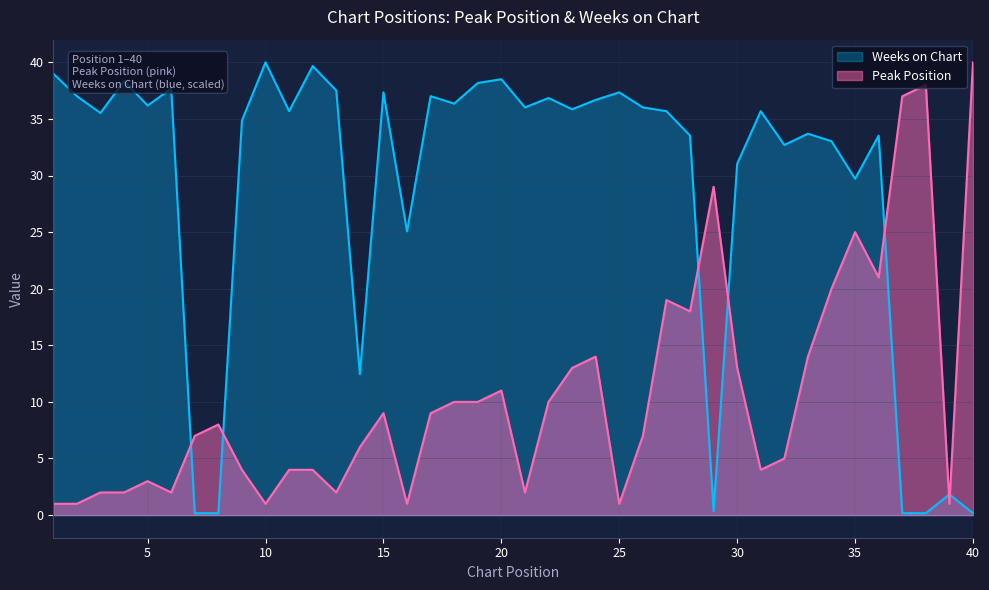

Reading left to right, list all the values displayed in this chart.

Peak Position: 1.0	1.0	2.0	2.0	3.0	2.0	7.0	8.0	4.0	1.0	4.0	4.0	2.0	6.0	9.0	1.0	9.0	10.0	10.0	11.0	2.0	10.0	13.0	14.0	1.0	7.0	19.0	18.0	29.0	13.0	4.0	5.0	14.0	20.0	25.0	21.0	37.0	38.0	1.0	40.0
Weeks on Chart: 39.0	37.0	35.5	38.3	36.2	37.7	0.2	0.2	34.9	40.0	35.7	39.7	37.5	12.4	37.3	25.1	37.0	36.3	38.2	38.5	36.0	36.8	35.9	36.7	37.3	36.0	35.7	33.5	0.3	31.0	35.7	32.7	33.7	33.0	29.7	33.5	0.2	0.2	1.8	0.2